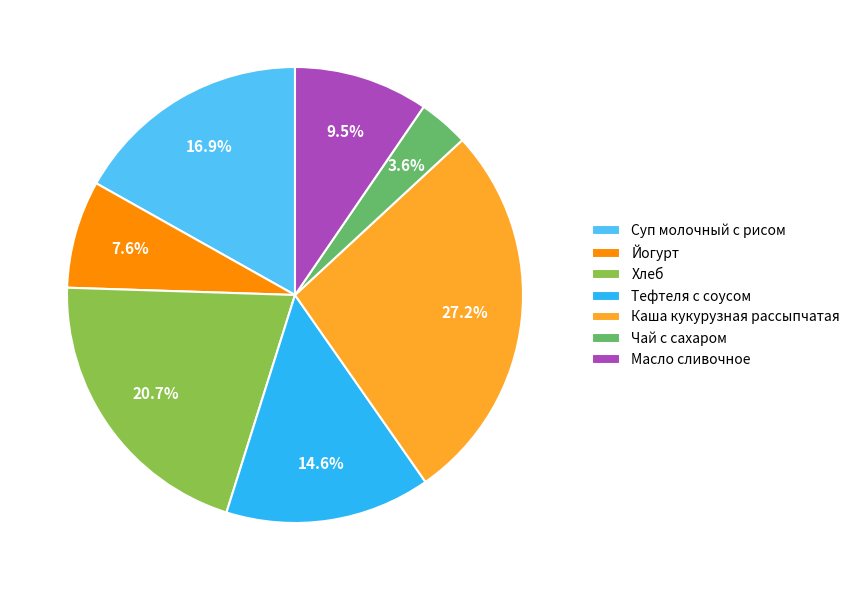

Which has a higher value, Чай с сахаром or Хлеб?

Хлеб